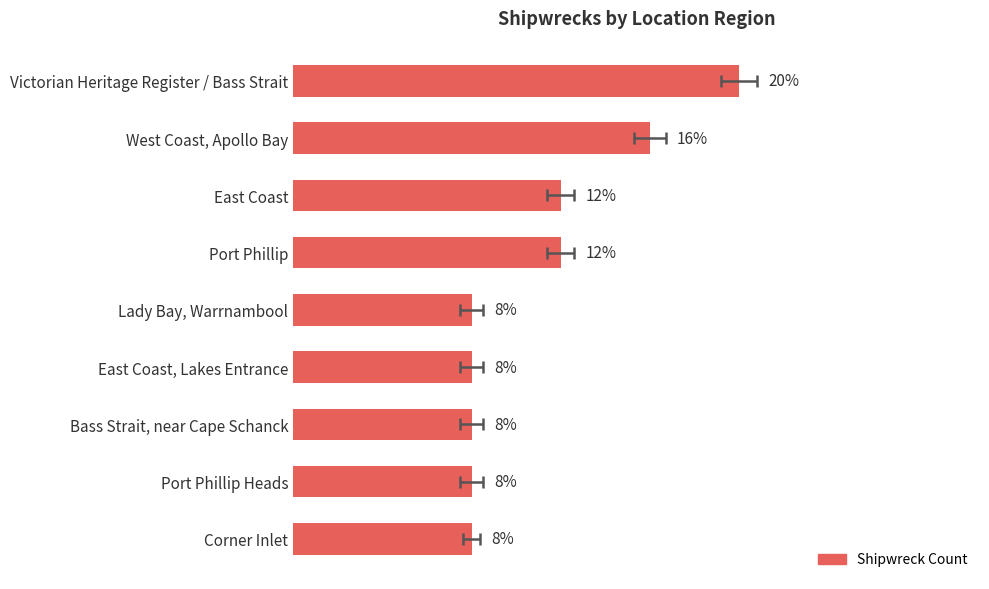

What is the difference between the values at West Coast, Apollo Bay and Port Phillip Heads?

8